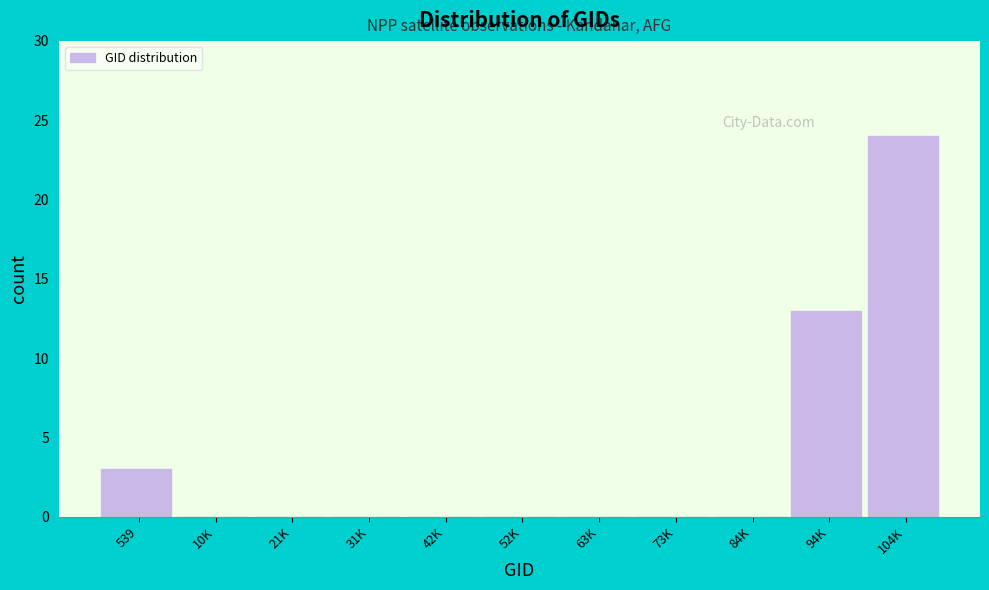

Reading left to right, transcribe all the data shown in this chart.

539=3	10K=0	21K=0	31K=0	42K=0	52K=0	63K=0	73K=0	84K=0	94K=13	104K=24